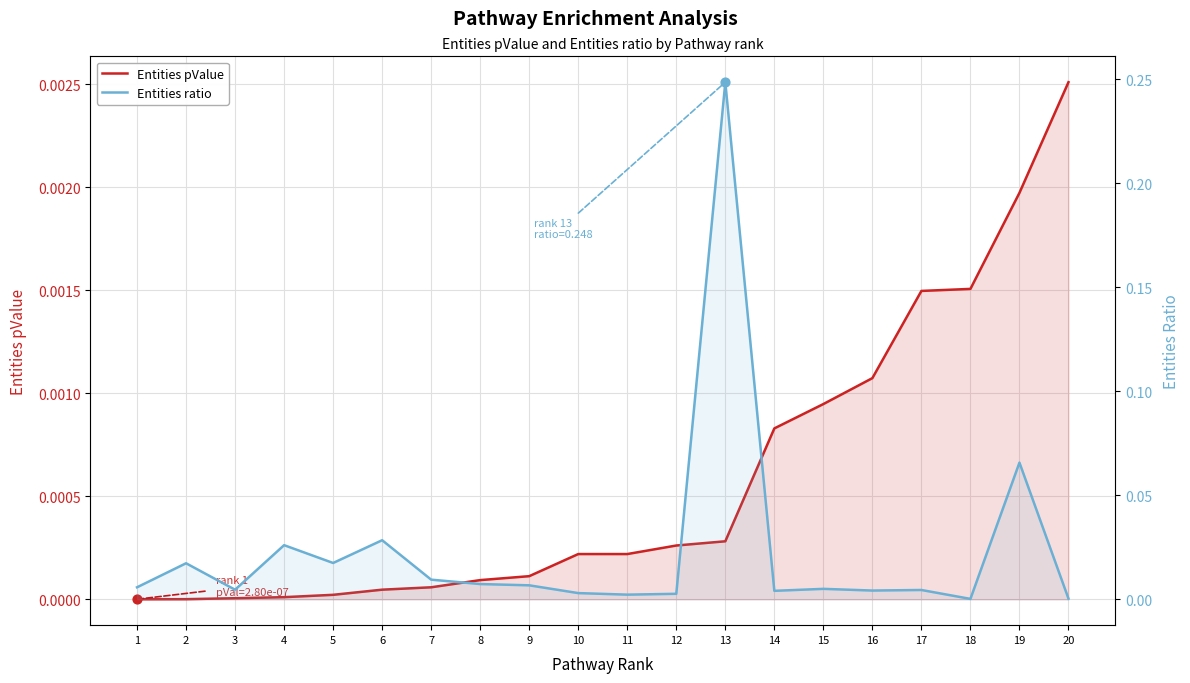

What is the total value across all series at 13?

0.2